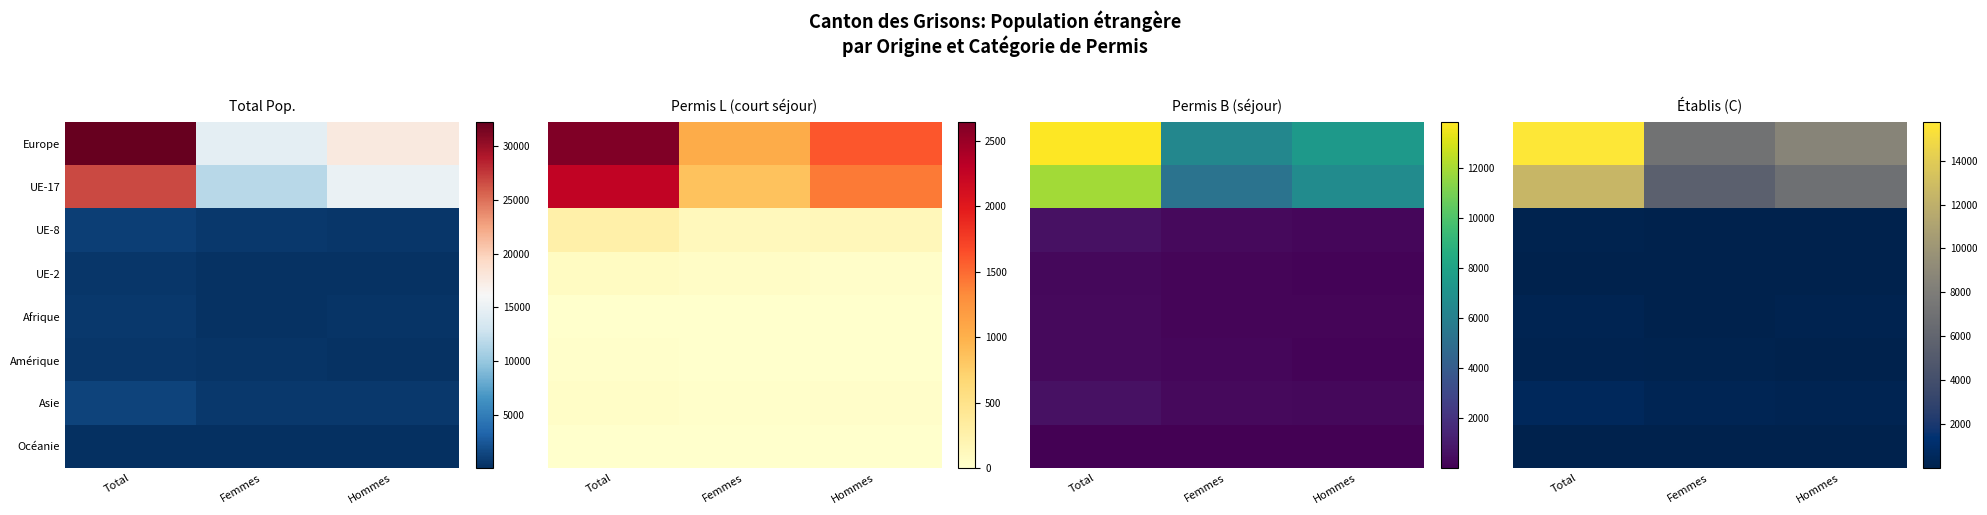

The value of Asie at Femmes is 405. True or false?

False